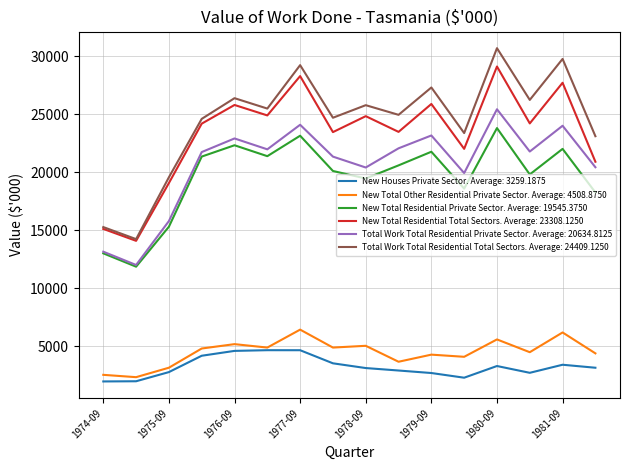

True or false: New Total Residential Total Sectors. Average: 23308.1250 and New Total Other Residential Private Sector. Average: 4508.8750 cross at least once.

False